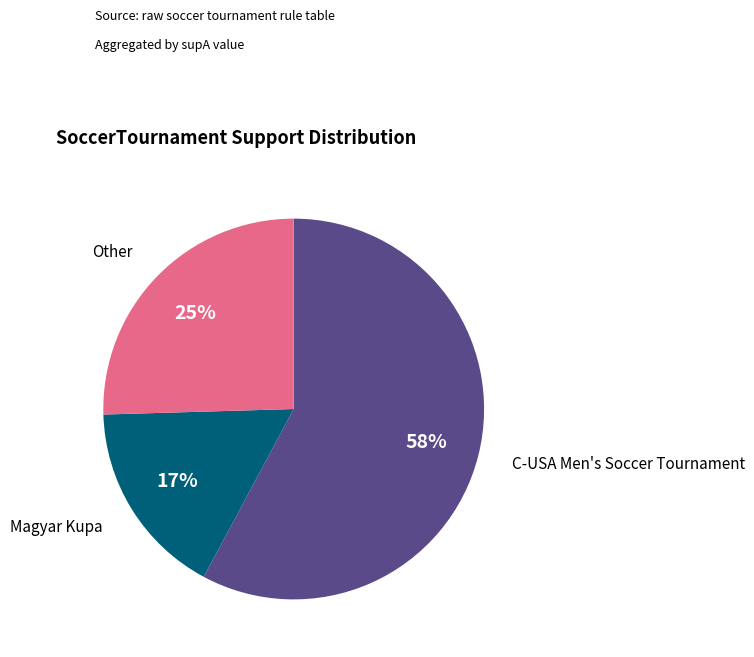

Does any single category account for the majority?

Yes